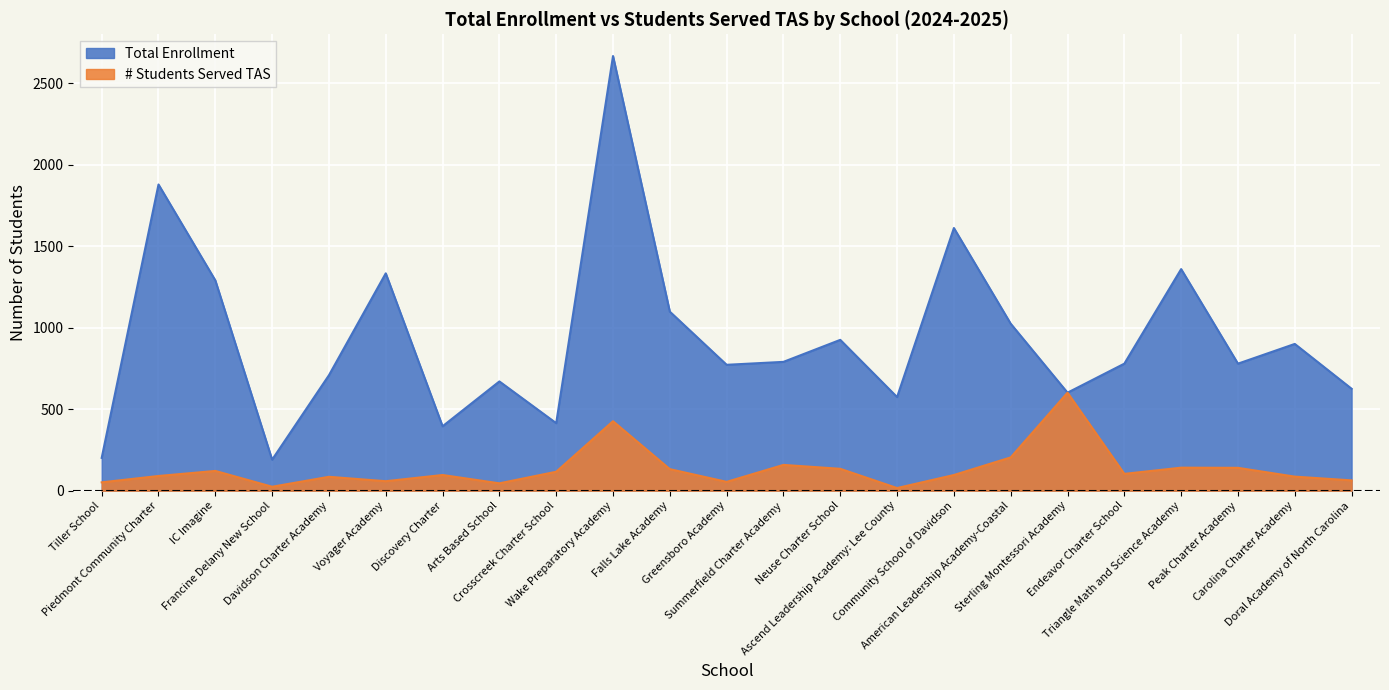

True or false: # Students Served TAS has a value of 66 at American Leadership Academy-Coastal.

False